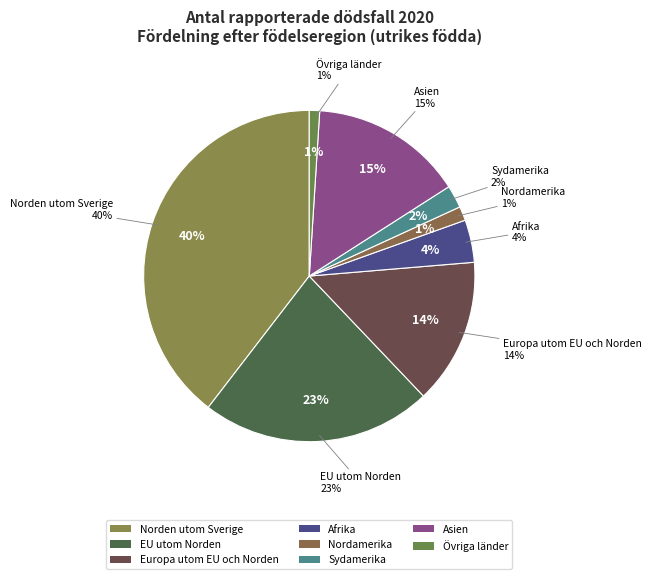

Is there any slice that represents more than half of the pie?

No